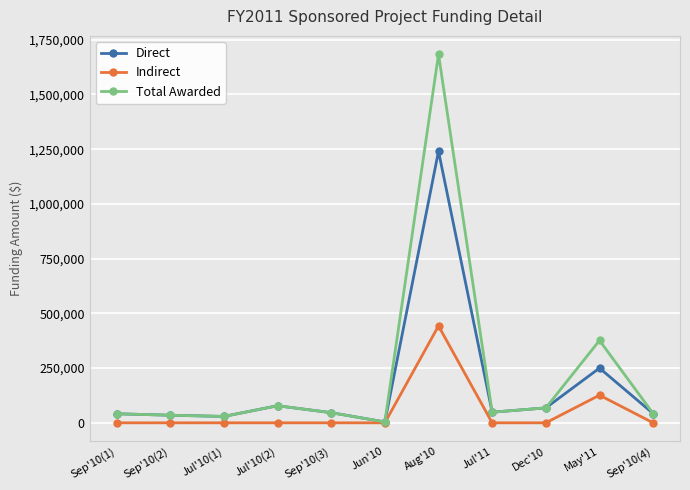

True or false: Direct has more than 1 points higher than both neighbors.

True